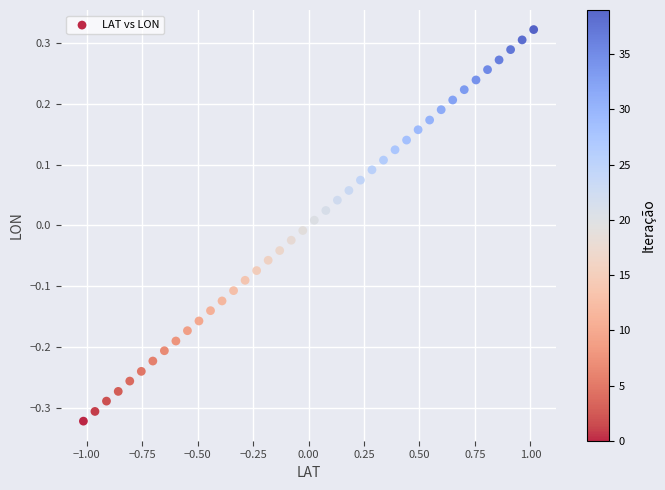

What is the range of X values (max minus min)?

2.0